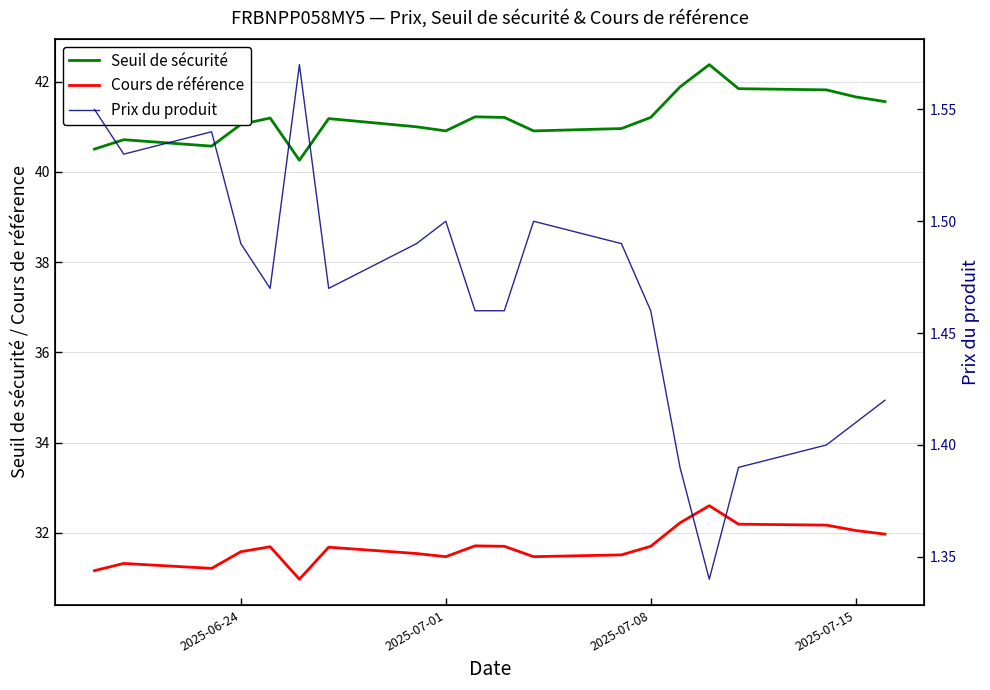

True or false: Seuil de sécurité and Cours de référence cross at least once.

False